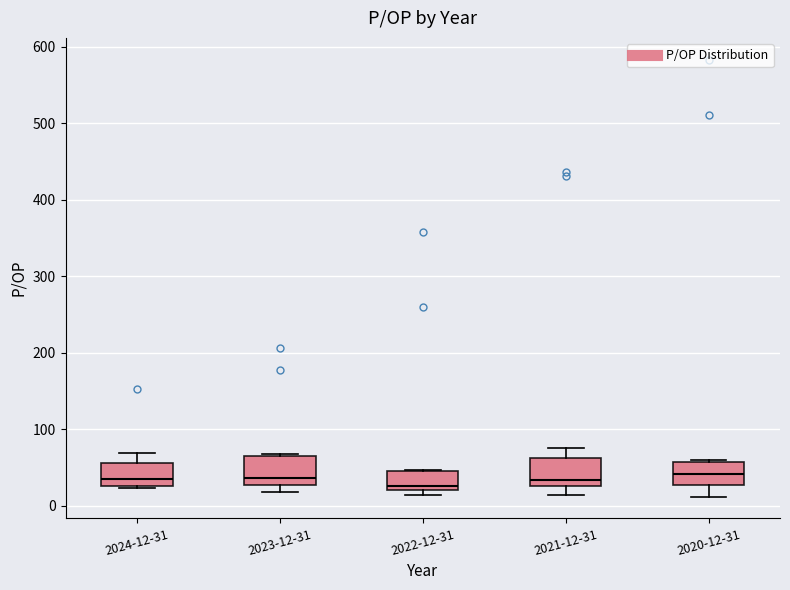

Reading left to right, transcribe this box plot: for each box, give where its median line is, the range the box spans, and where its two whiskers end, as read against the y-axis. The values are not printed on the chart, so give them approximately, as read against the axis.

2024-12-31: median 40, box 30 to 60, whiskers 20 to 70
2023-12-31: median 40, box 30 to 70, whiskers 20 to 70
2022-12-31: median 30, box 20 to 50, whiskers 10 to 50
2021-12-31: median 30 (just above the box's lower edge), box 30 to 60, whiskers 10 to 80
2020-12-31: median 40, box 30 to 60, whiskers 10 to 60